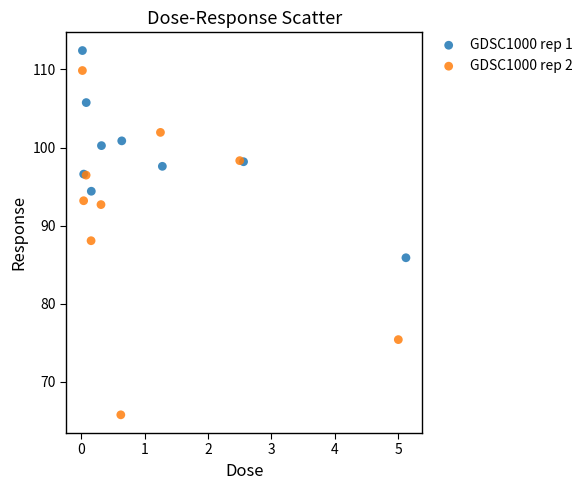

Which series contains the lowest Y value?

GDSC1000 rep 2